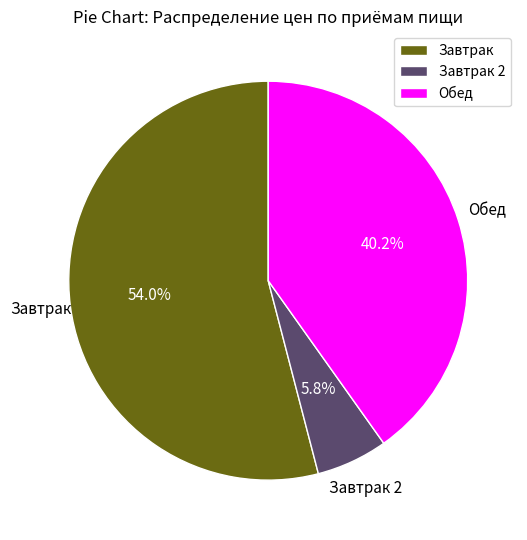

Between Обед and Завтрак 2, which is larger?

Обед